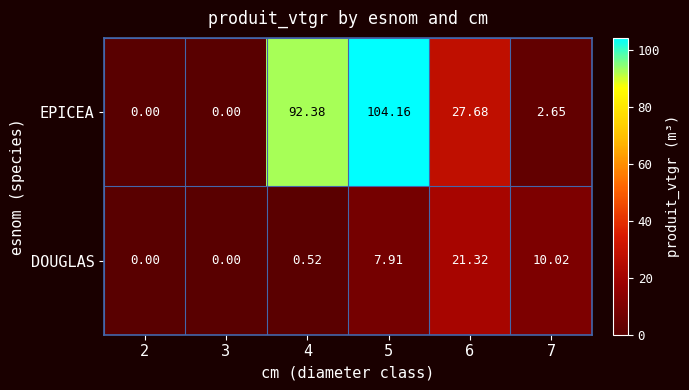

Which series has the widest spread of values?

EPICEA